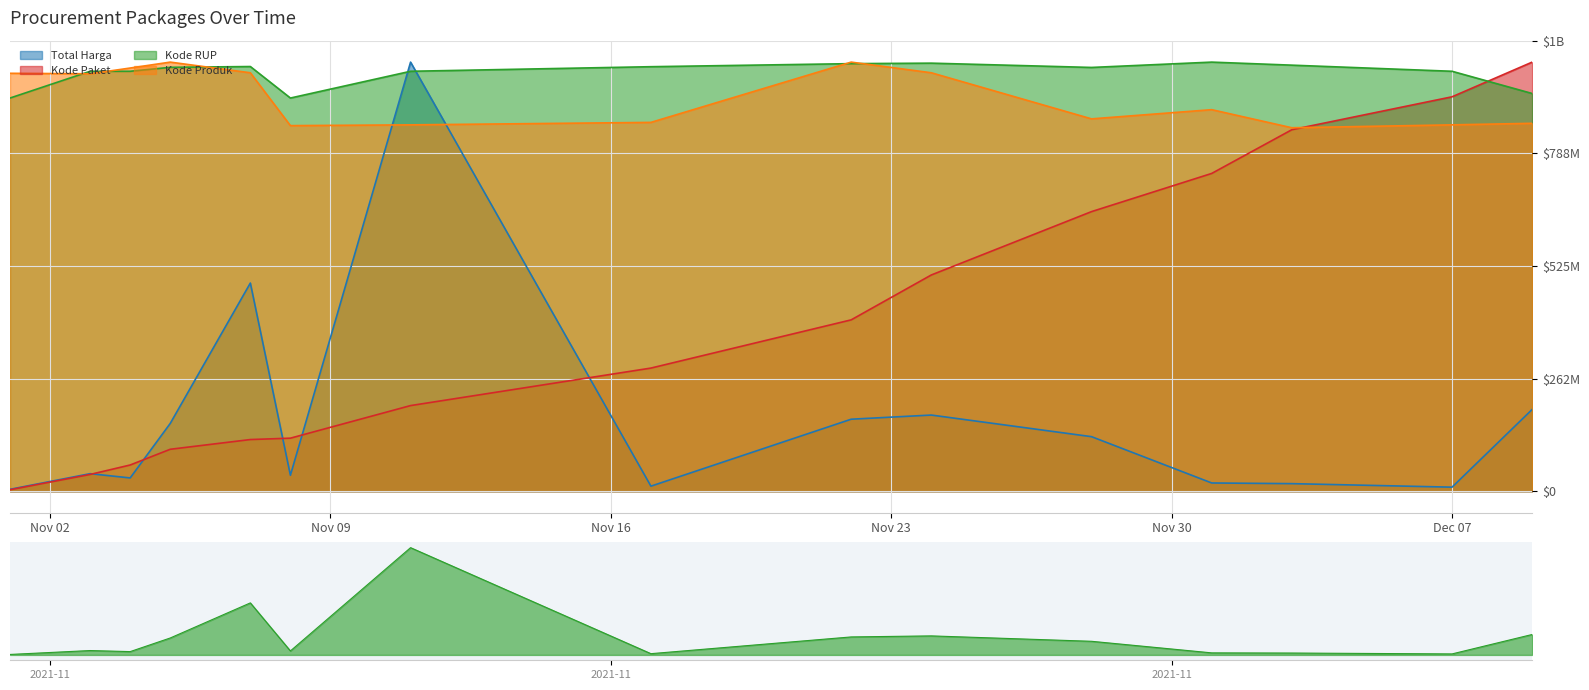

What is the minimum value shown in the chart?

3318623.6